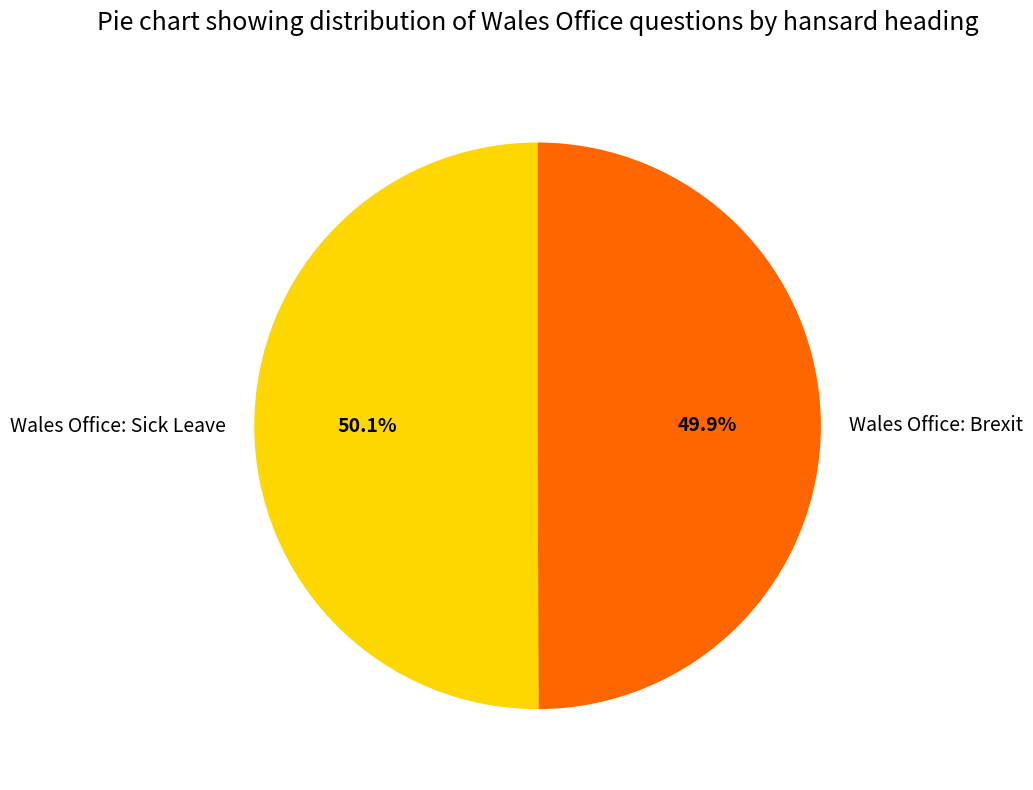

Do Wales Office: Sick Leave and Wales Office: Brexit together represent more than half of the pie?

Yes